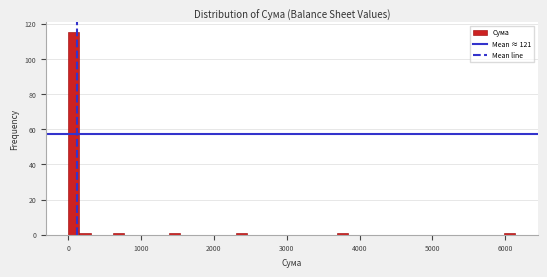

Read against the x-axis, roughly where is the centre of the tallest bar?

100